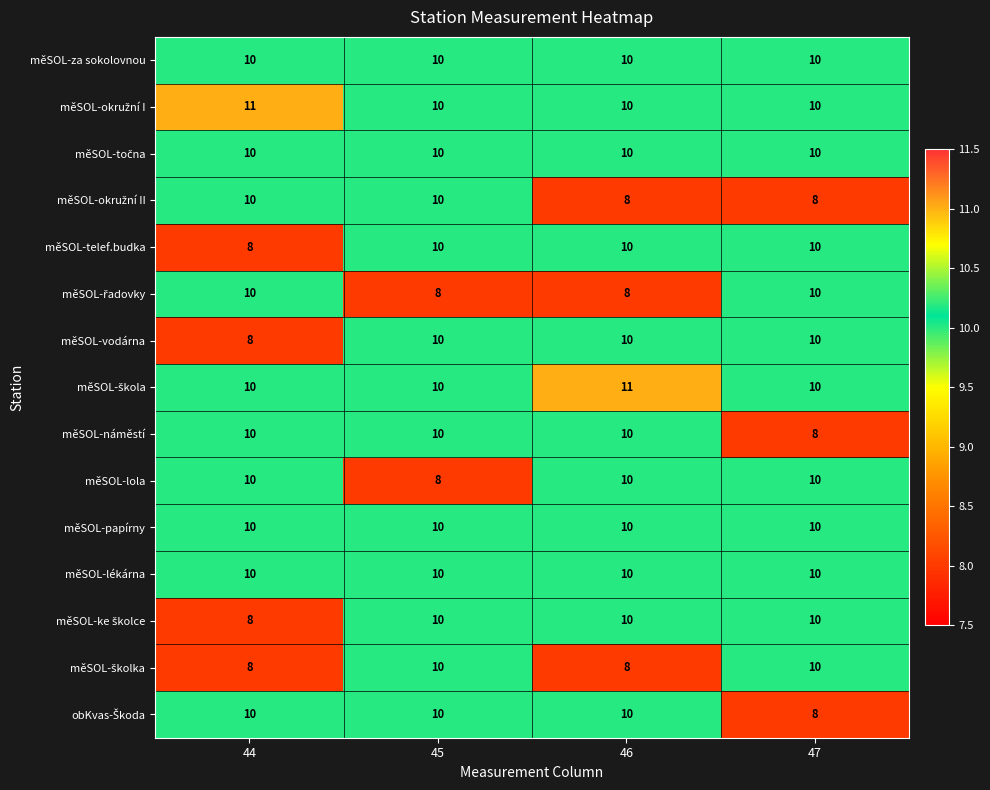

At how many categories does at least one series exceed 9?

4